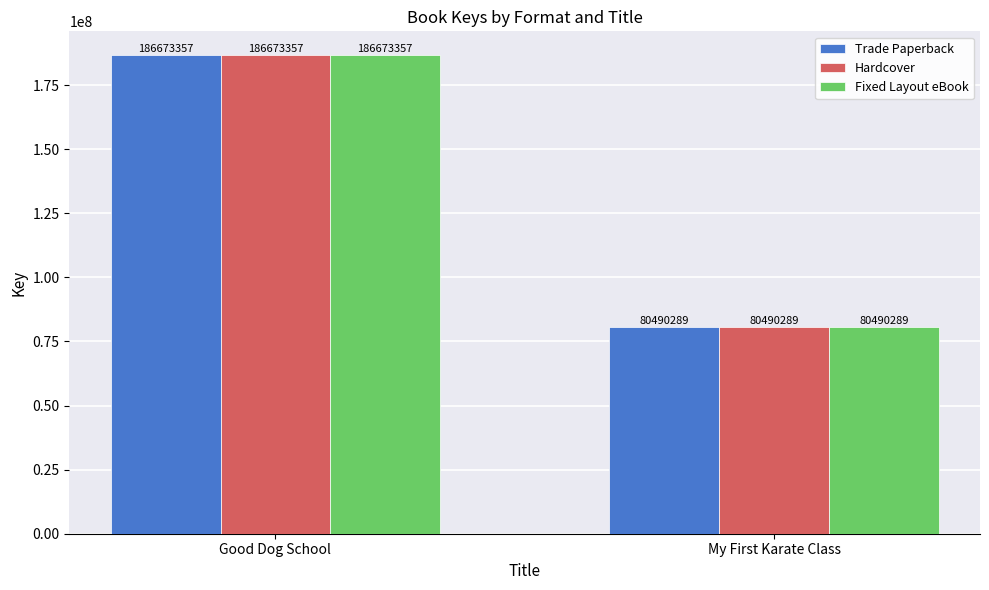

At how many categories does at least one series exceed 84579484?

1